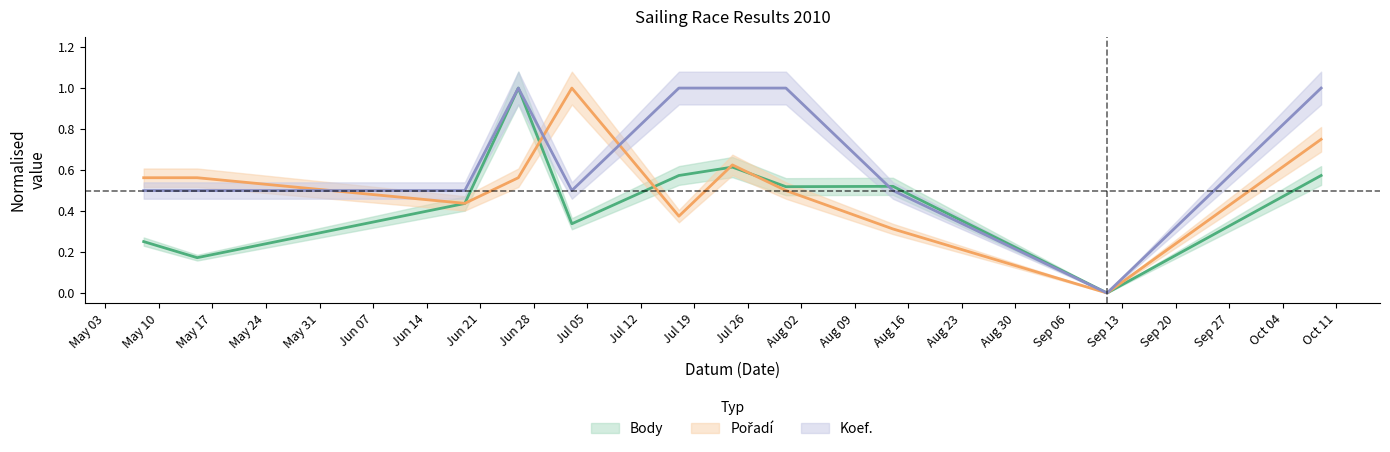

Reading right to left, extract all data points from this chart.

Body: 2010-10-09=0.6	2010-09-11=0.0	2010-08-14=0.5	2010-07-31=0.5	2010-07-24=0.6	2010-07-17=0.6	2010-07-03=0.3	2010-06-26=1.0	2010-06-19=0.4	2010-05-15=0.2	2010-05-08=0.3
Pořadí: 2010-10-09=0.8	2010-09-11=0.0	2010-08-14=0.3	2010-07-31=0.5	2010-07-24=0.6	2010-07-17=0.4	2010-07-03=1.0	2010-06-26=0.6	2010-06-19=0.4	2010-05-15=0.6	2010-05-08=0.6
Koef.: 2010-10-09=1.0	2010-09-11=0.0	2010-08-14=0.5	2010-07-31=1.0	2010-07-24=1.0	2010-07-17=1.0	2010-07-03=0.5	2010-06-26=1.0	2010-06-19=0.5	2010-05-15=0.5	2010-05-08=0.5